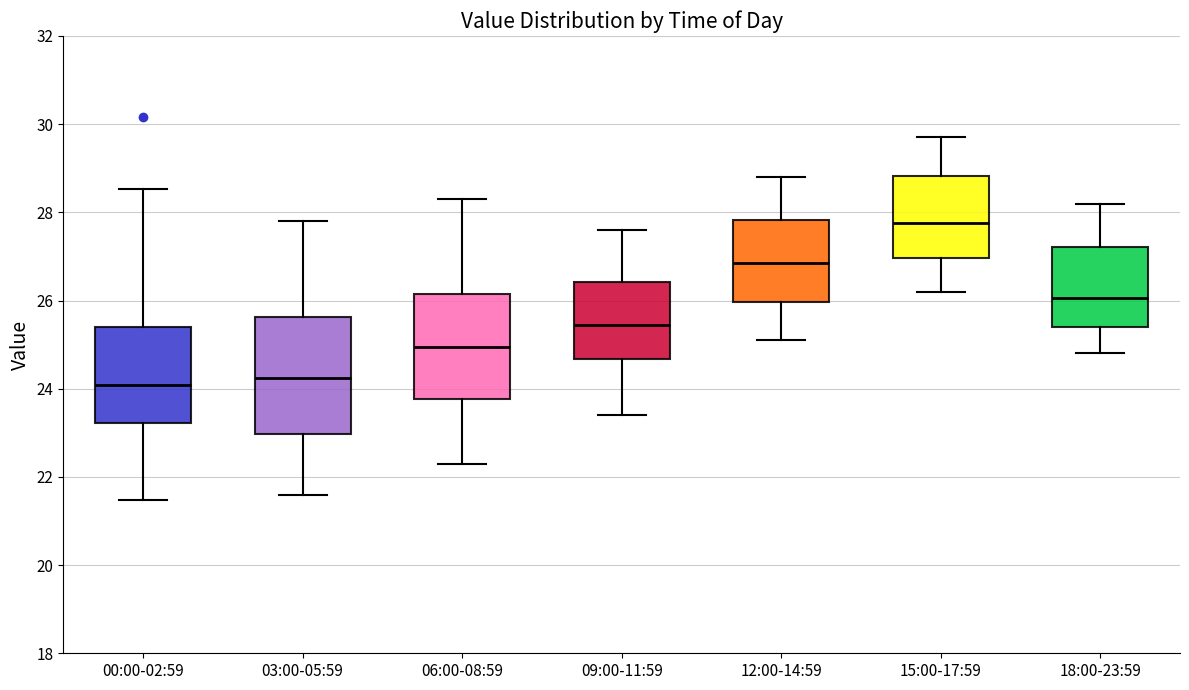

Where is the upper edge of the box for 00:00-02:59 on the y-axis? The values are not printed on the chart, so give them approximately, as read against the axis.

25.4